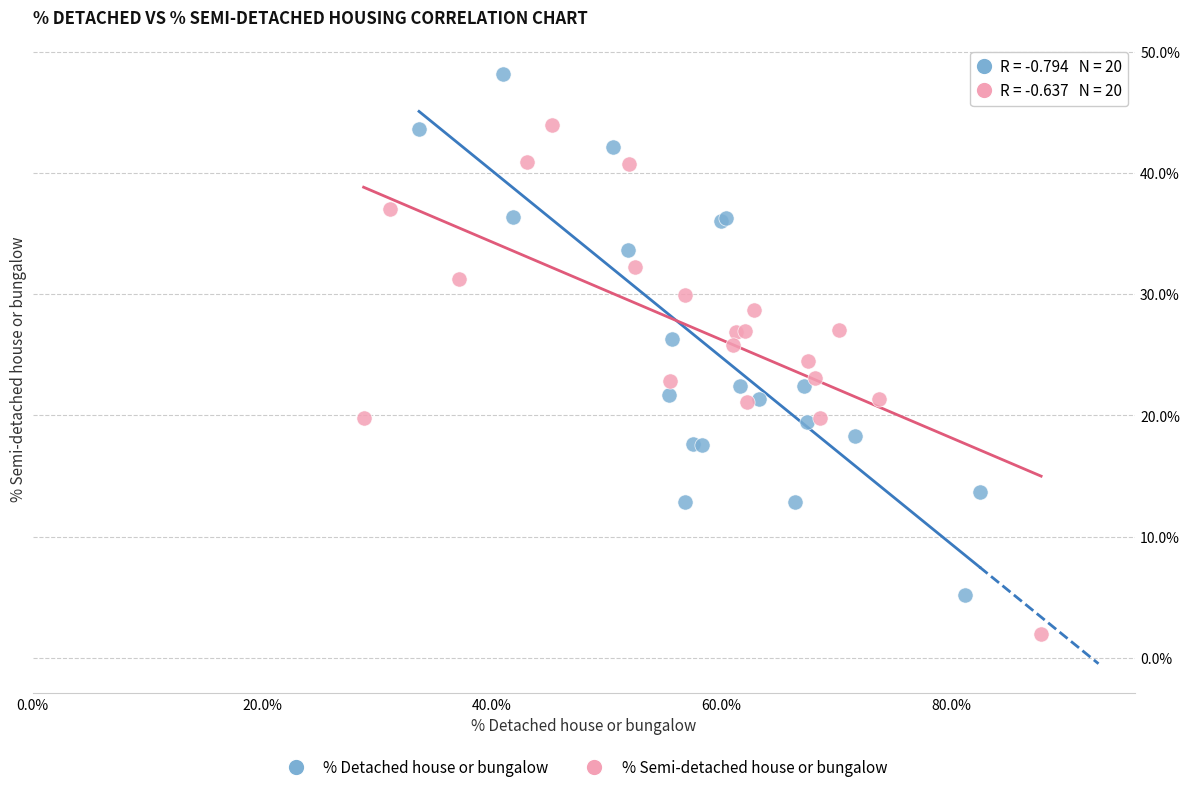

Which series contains the lowest Y value?

% Semi-detached house or bungalow